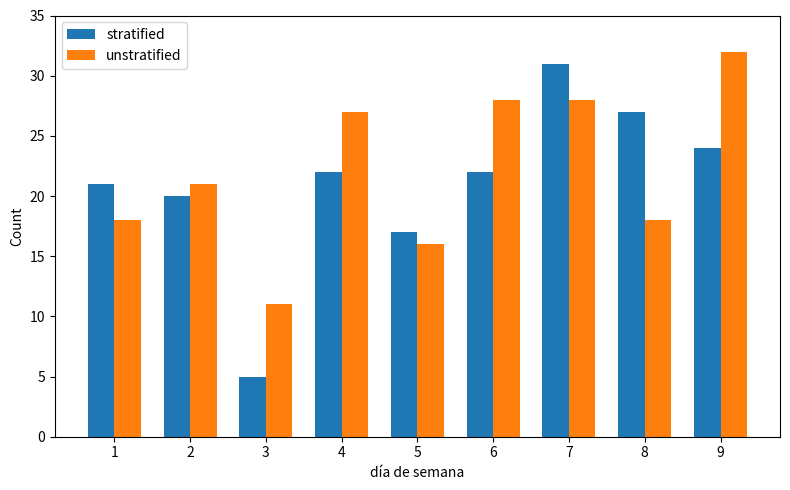

What is the value of the unstratified bar at the 1st from the left?

18